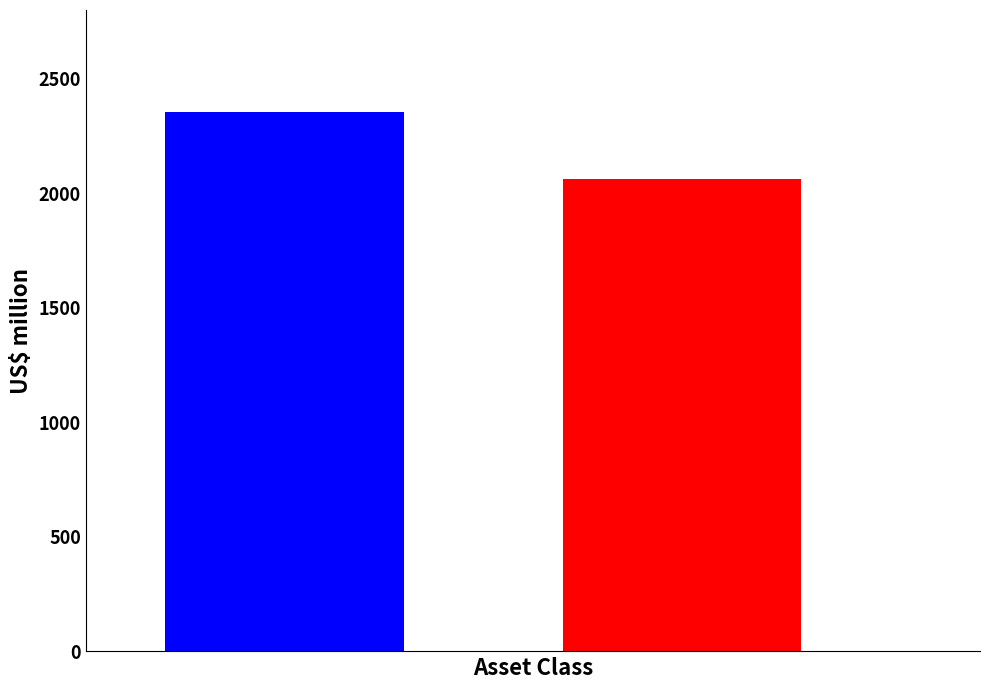

Reading left to right, what are all the values shown in this chart?

2356.7	2060.2